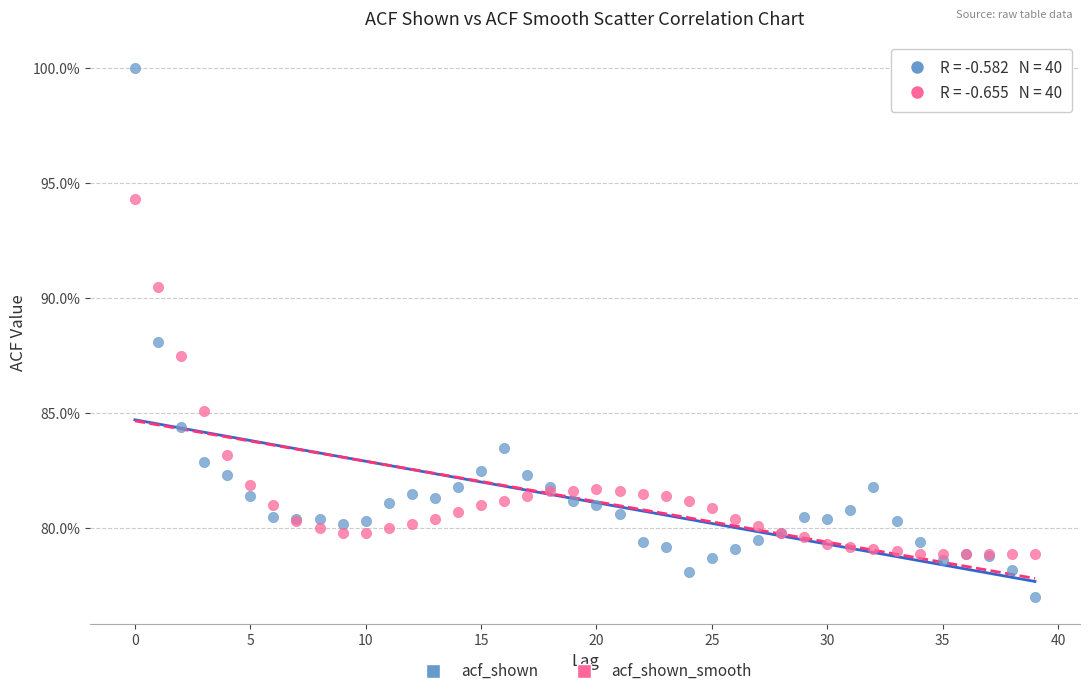

Which series reaches the maximum Y coordinate?

acf_shown